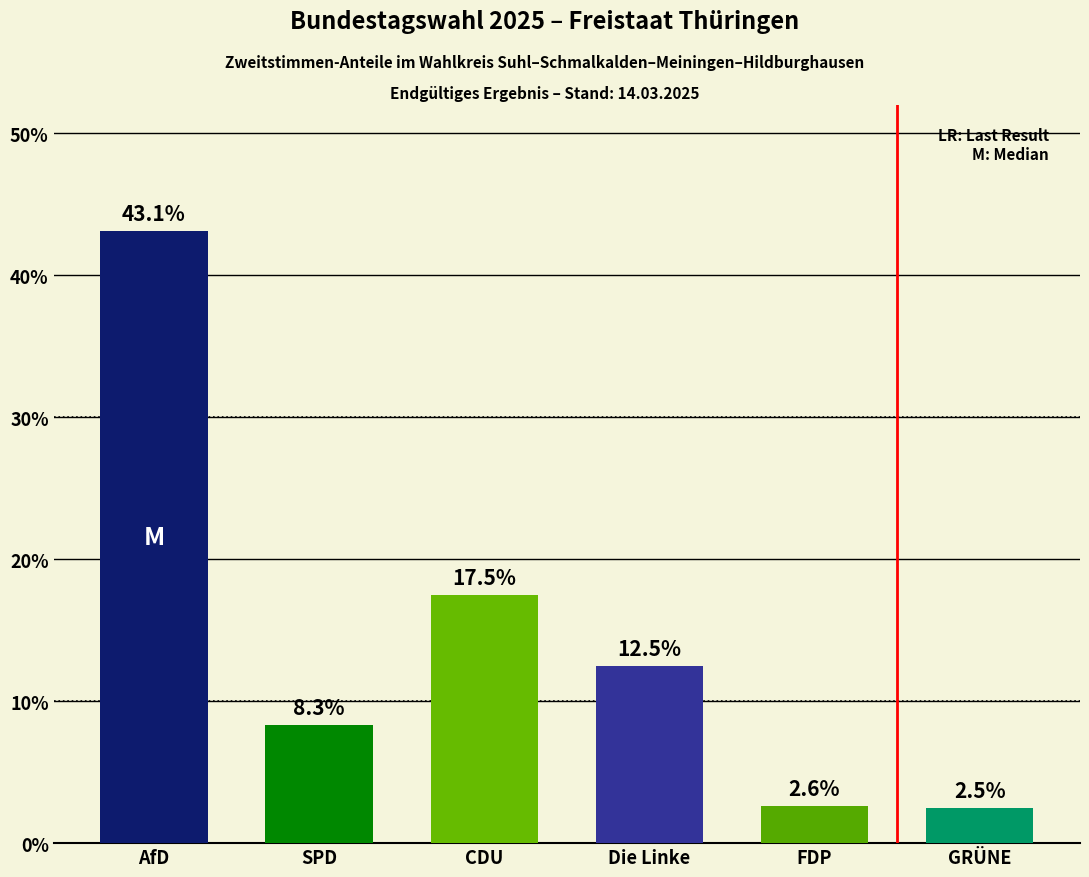

Are the bars horizontal?

No